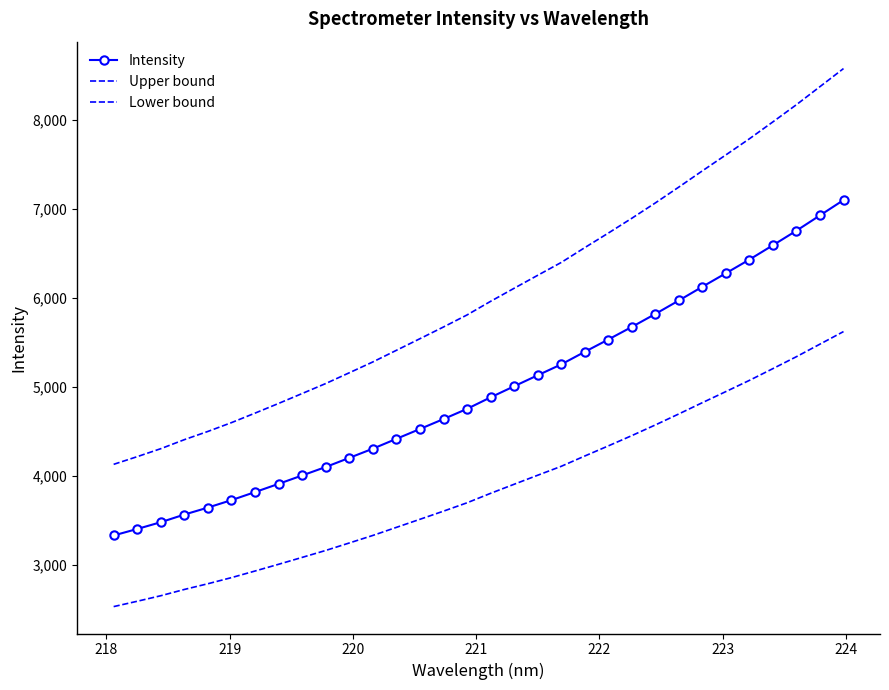

How many lines are shown in the chart?

3